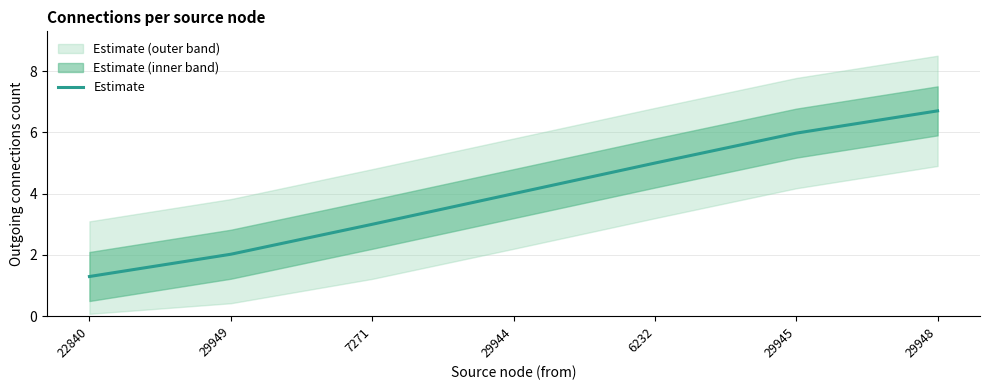

What is the difference between the second highest and second lowest values?

4.0